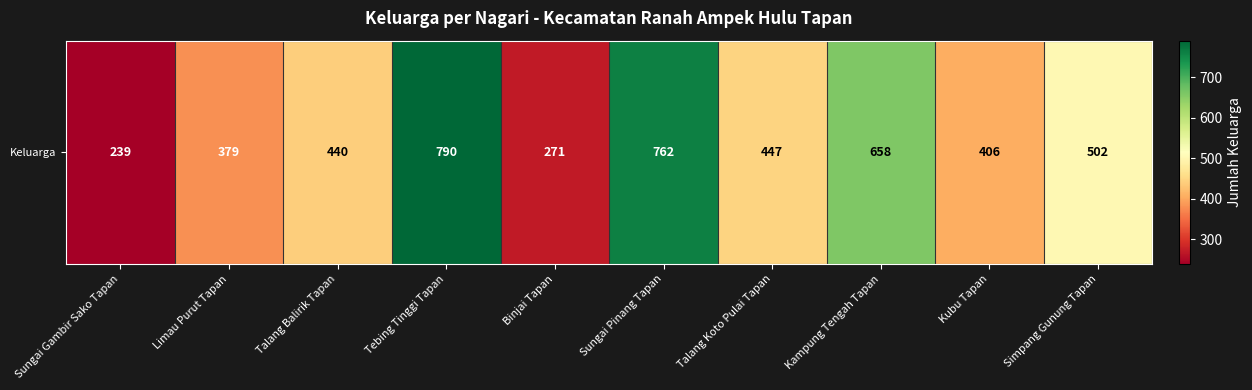

What is the difference between the second highest and second lowest values?

491